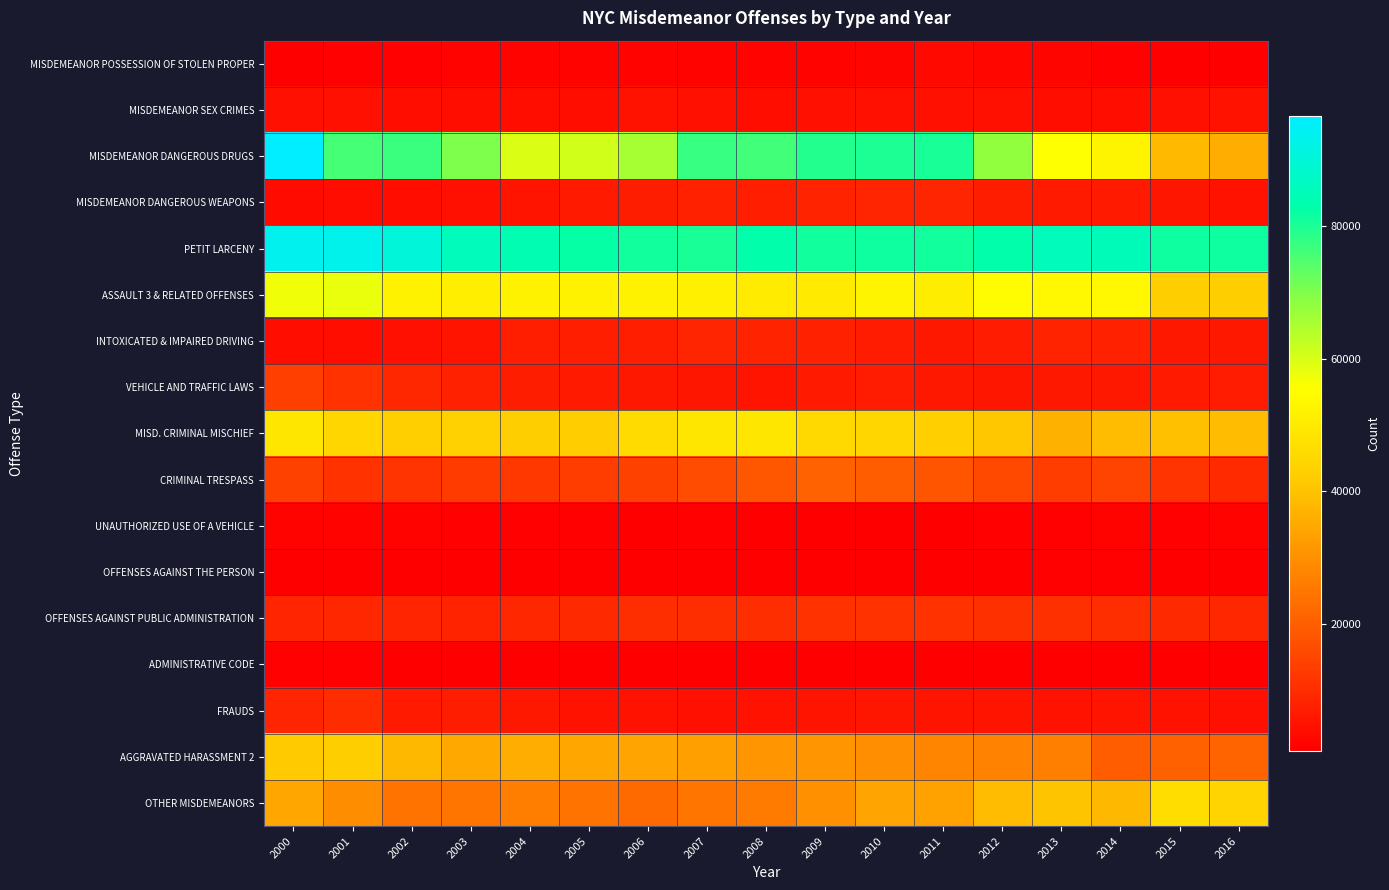

What is the greatest value displayed?

96590